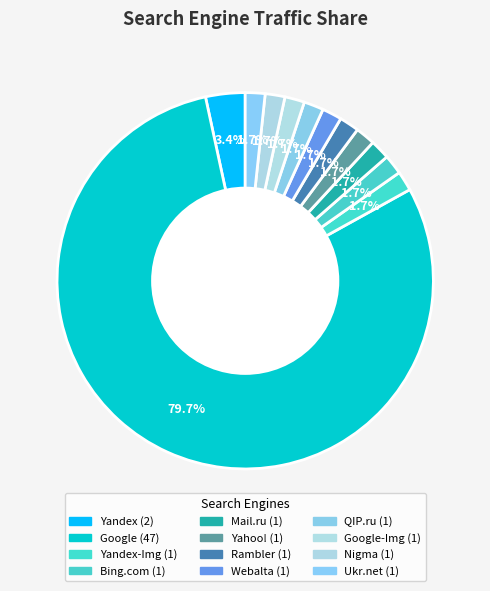

Which slice is the smallest?

Yandex-Img